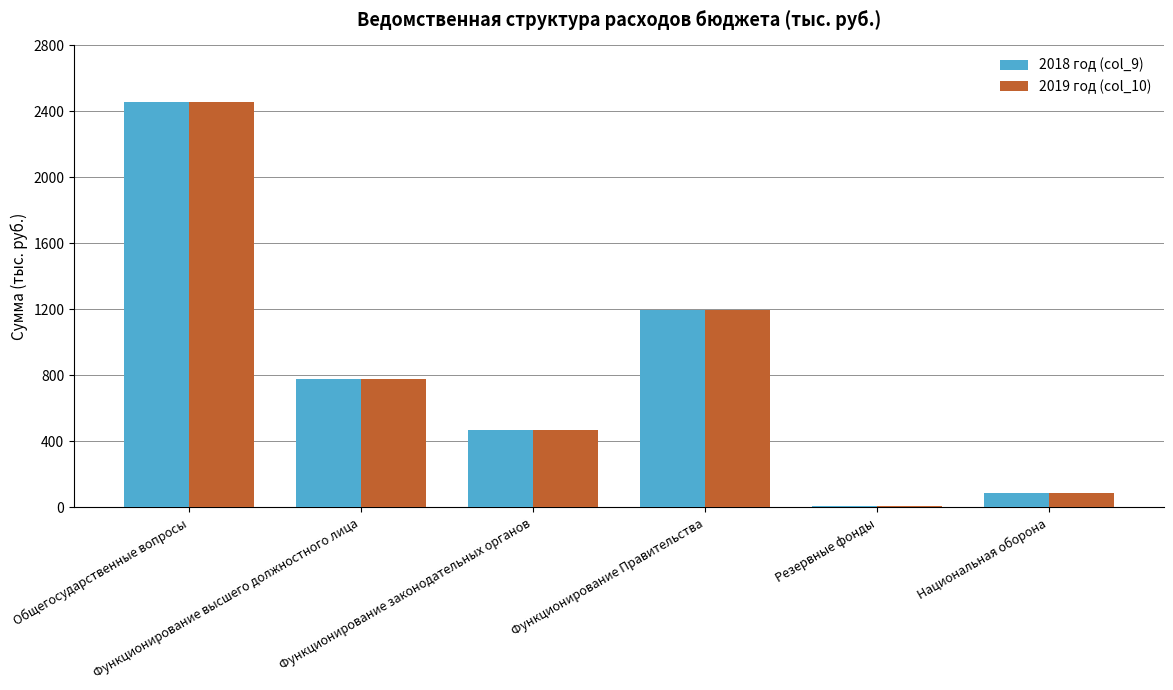

Reading left to right, list all the values displayed in this chart.

2018 год (col_9): Общегосударственные вопросы=2456.6	Функционирование высшего должностного лица=779.4	Функционирование законодательных органов=470.7	Функционирование Правительства=1196.5	Резервные фонды=10.0	Национальная оборона=89.7
2019 год (col_10): Общегосударственные вопросы=2456.6	Функционирование высшего должностного лица=779.4	Функционирование законодательных органов=470.7	Функционирование Правительства=1196.5	Резервные фонды=10.0	Национальная оборона=89.7